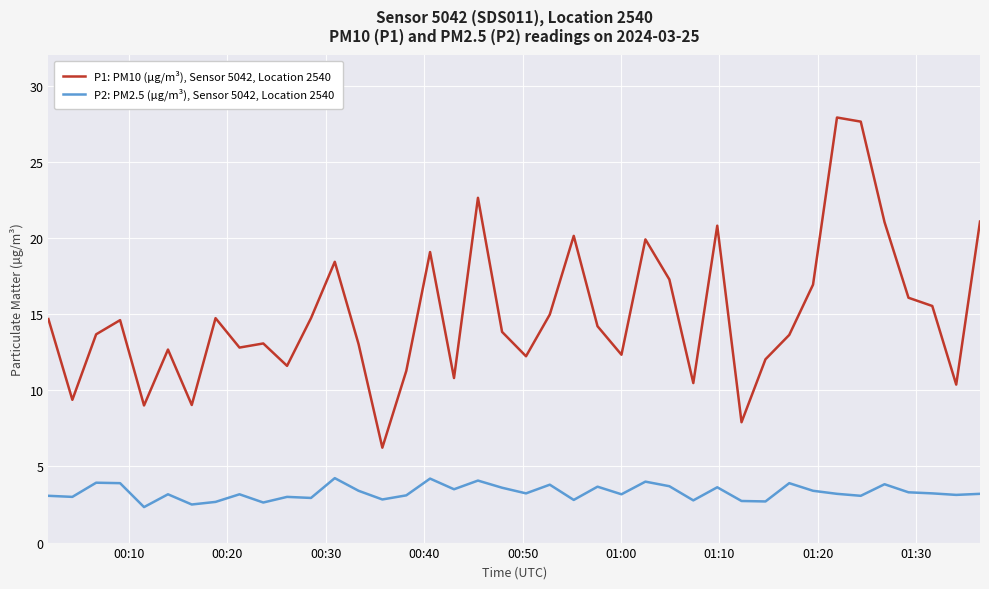

What is the maximum value for P1: PM10 (µg/m³), Sensor 5042, Location 2540?

27.9